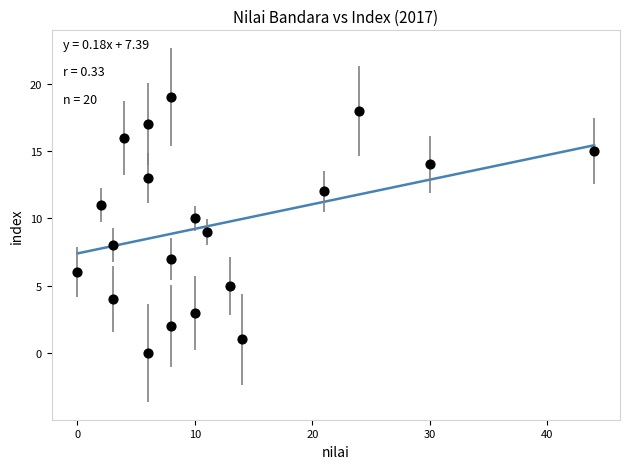

What is the range of X values (max minus min)?

44